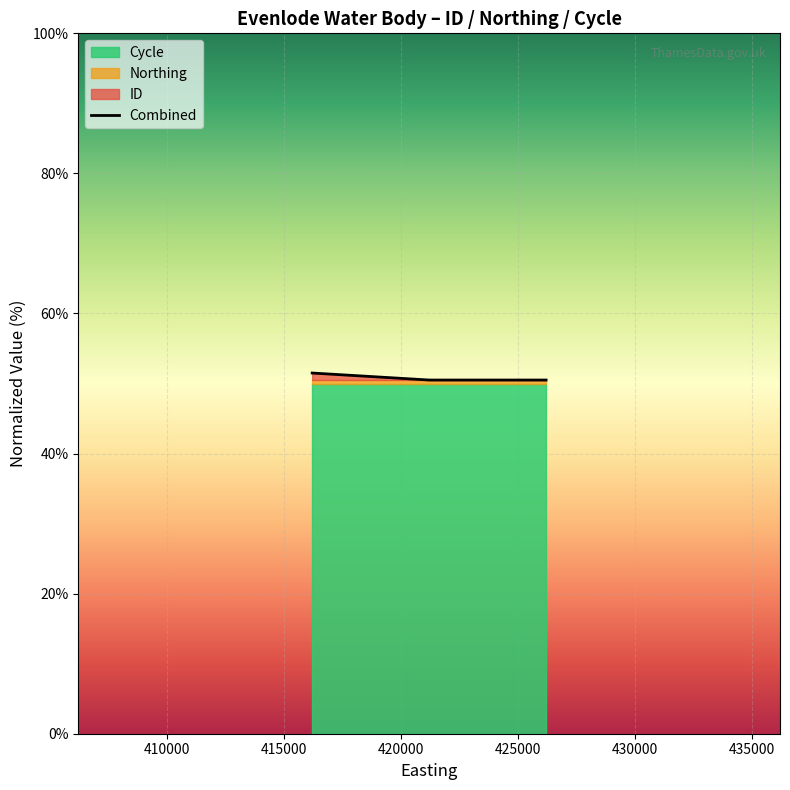

What is the maximum value shown in the chart?

51.5